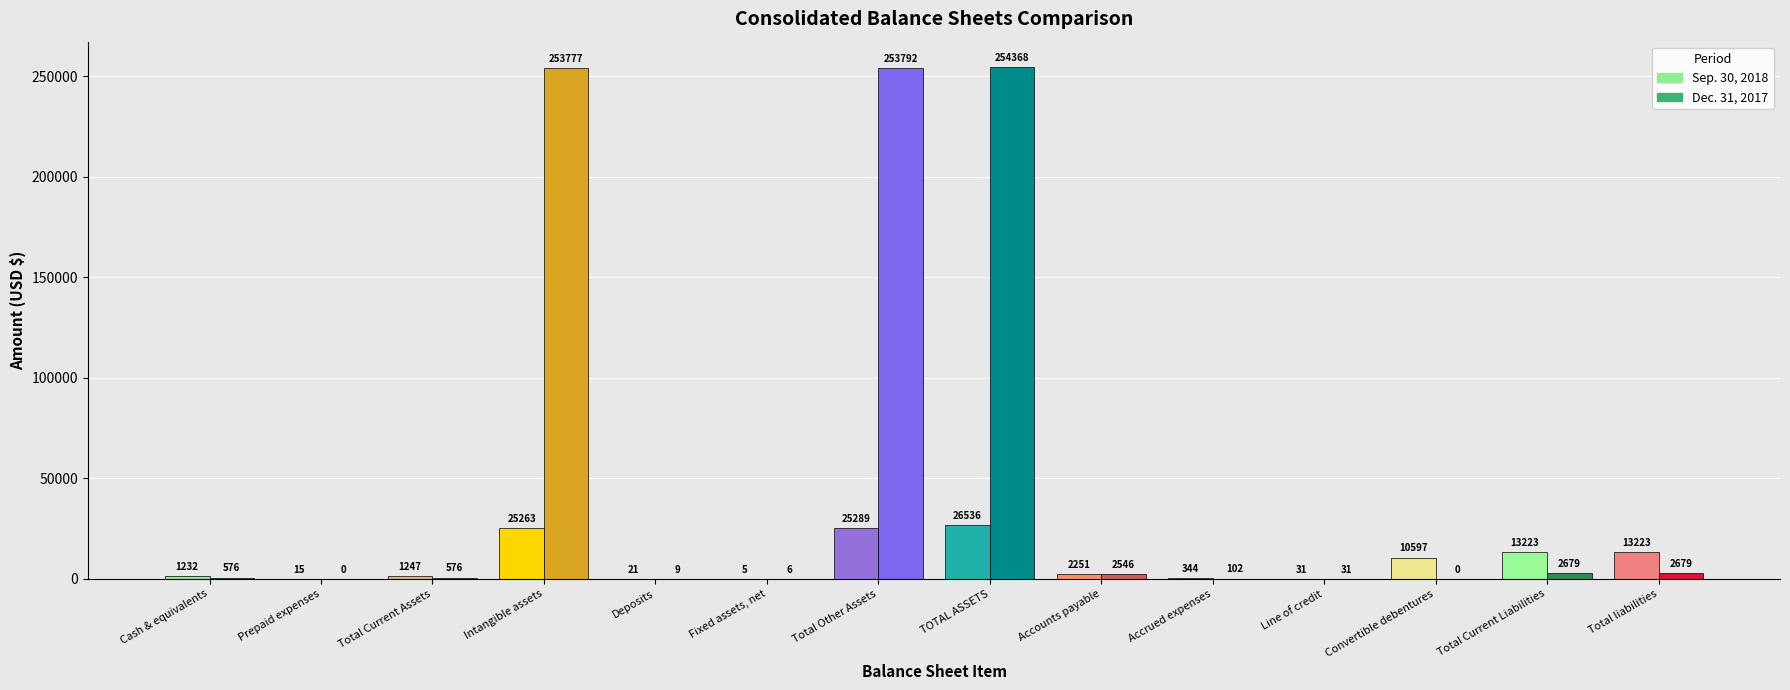

Which series has the largest total across all categories?

Dec. 31, 2017